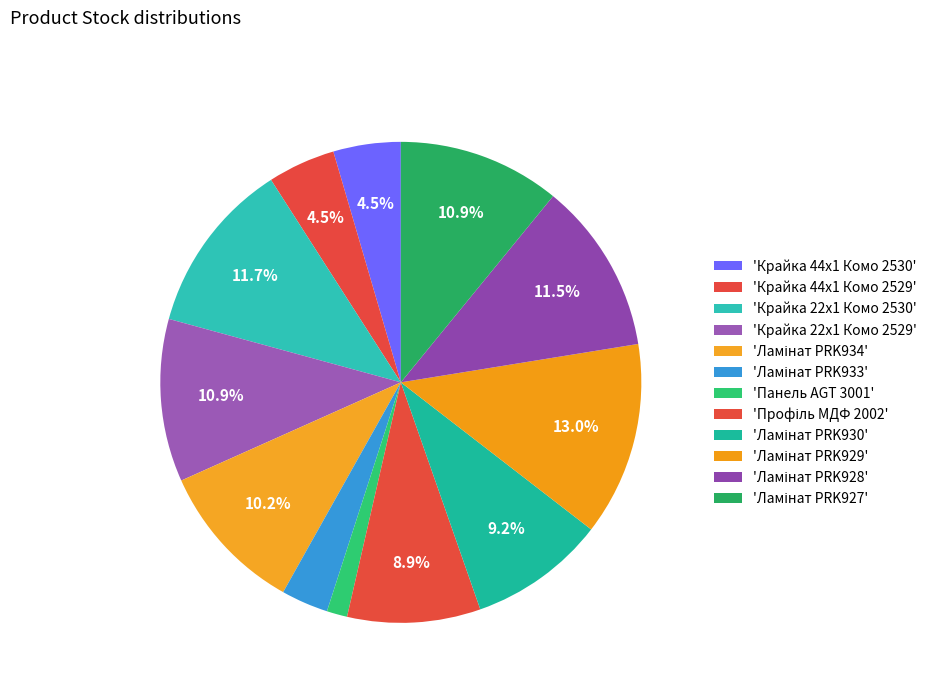

Which slice is the largest?

Ламінат PRK929